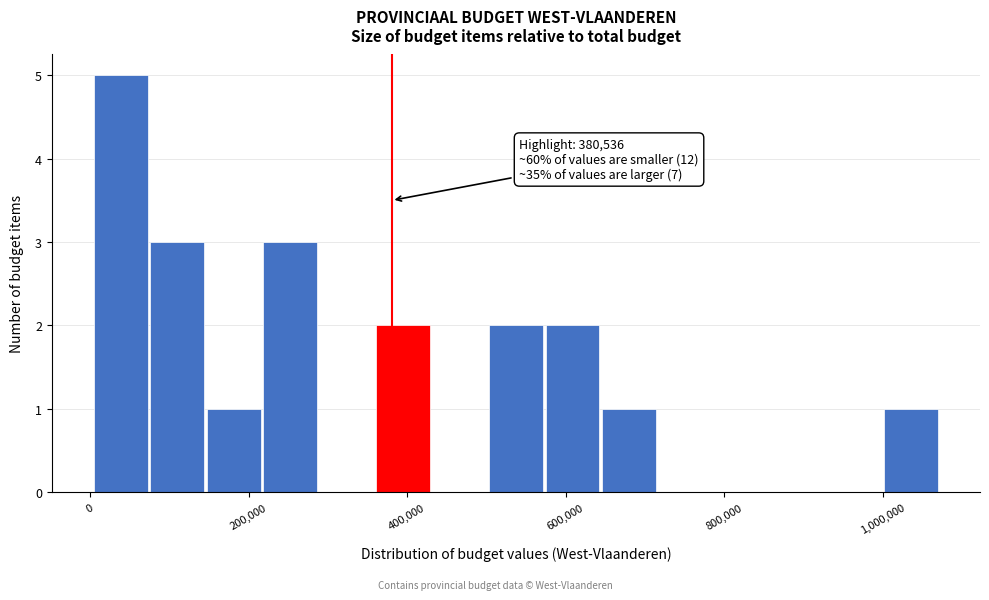

Around what value on the x-axis is the tallest bar? Give the approximate position of its centre, as read against the axis.

40000